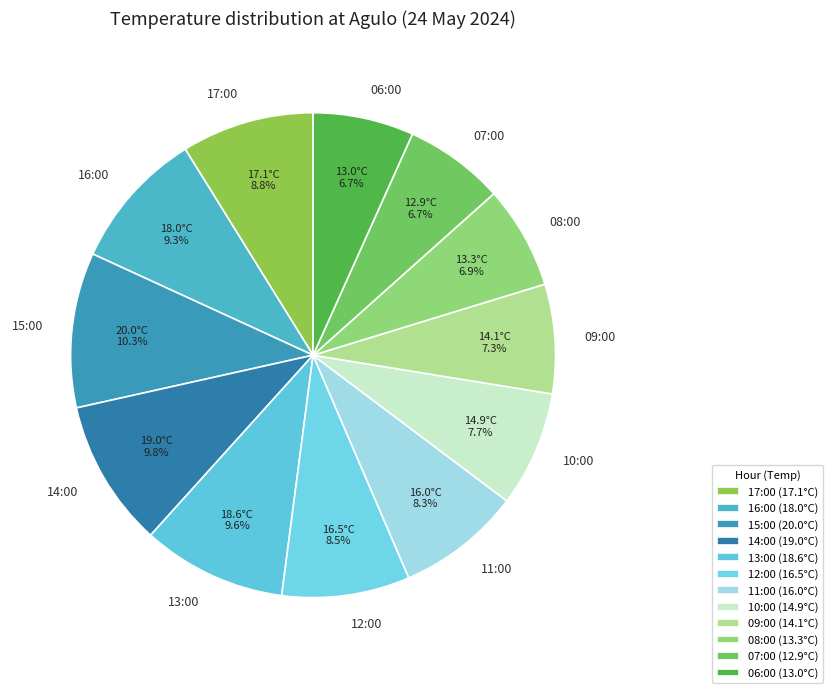

Is the sum of 06:00 and 08:00 greater than half?

No